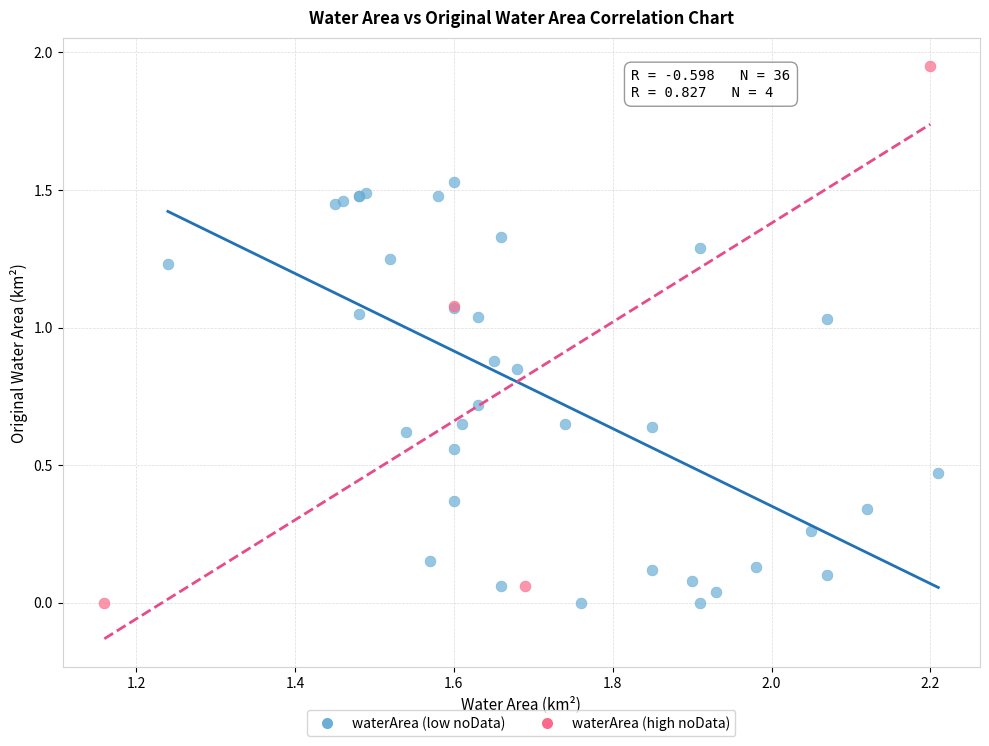

Which series has the widest spread of Y values?

waterArea (high noData)